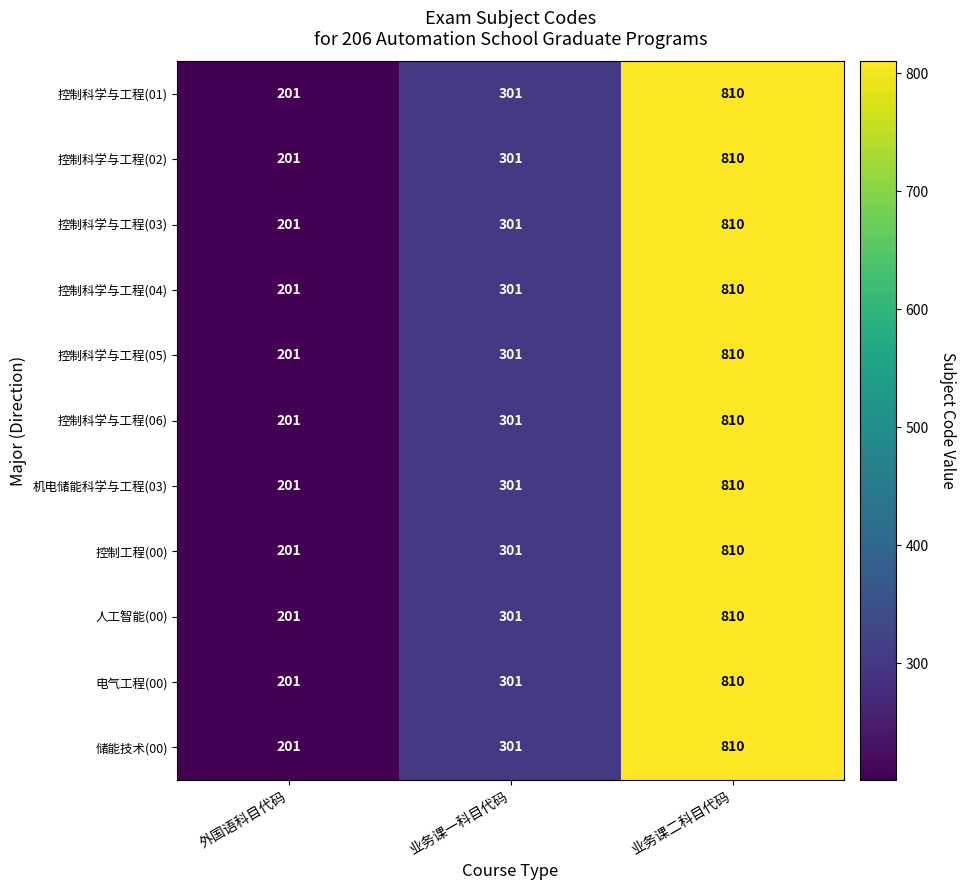

How many values in the 人工智能(00) series are below 301?

1